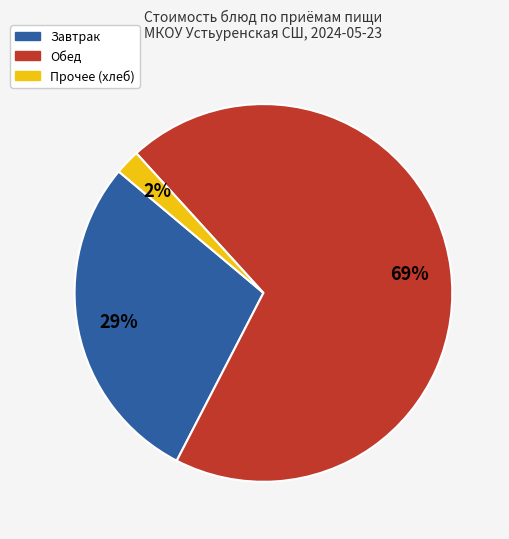

Does any single category account for the majority?

Yes